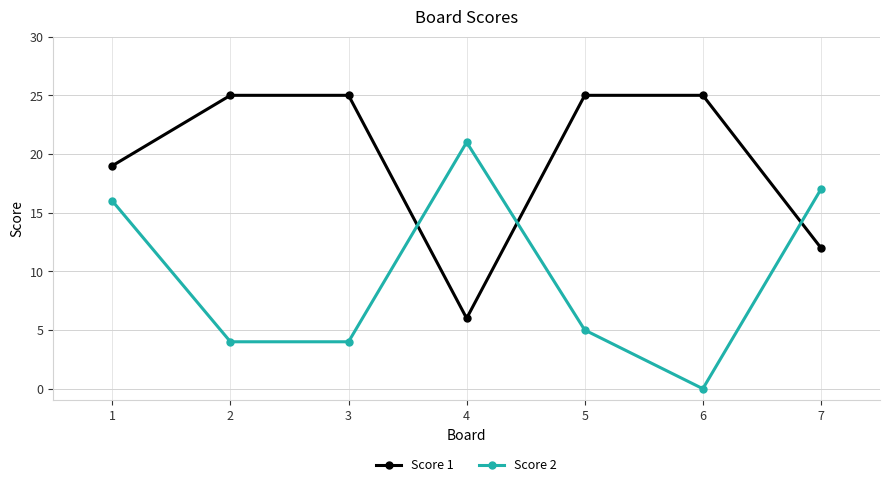

After their last crossing, which series has the higher values: Score 2 or Score 1?

Score 2